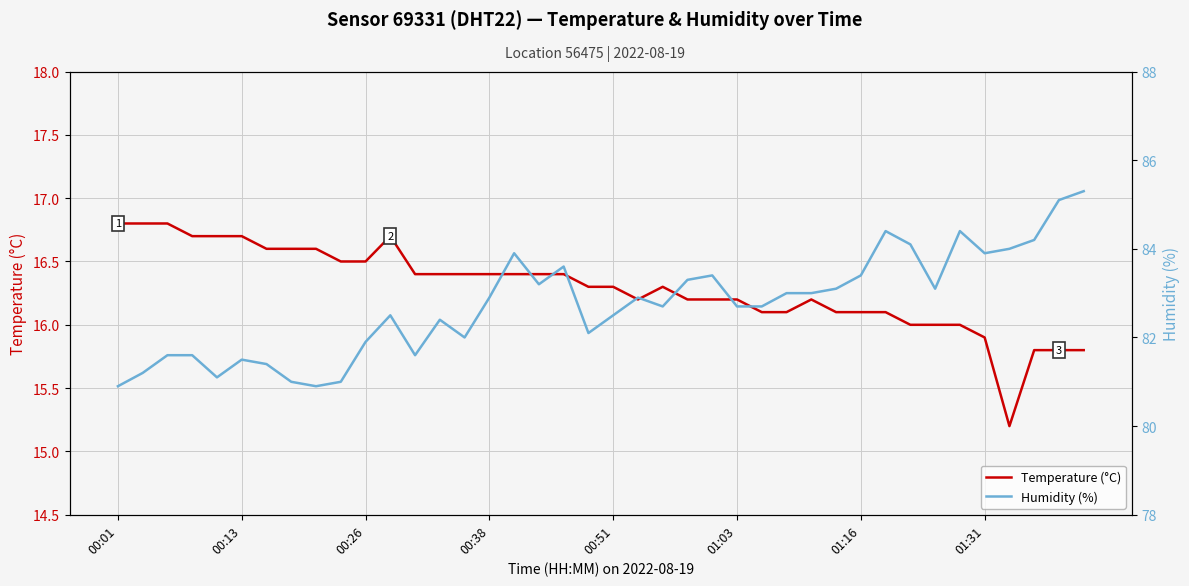

What is the highest value of the Temperature (°C) series?

16.8